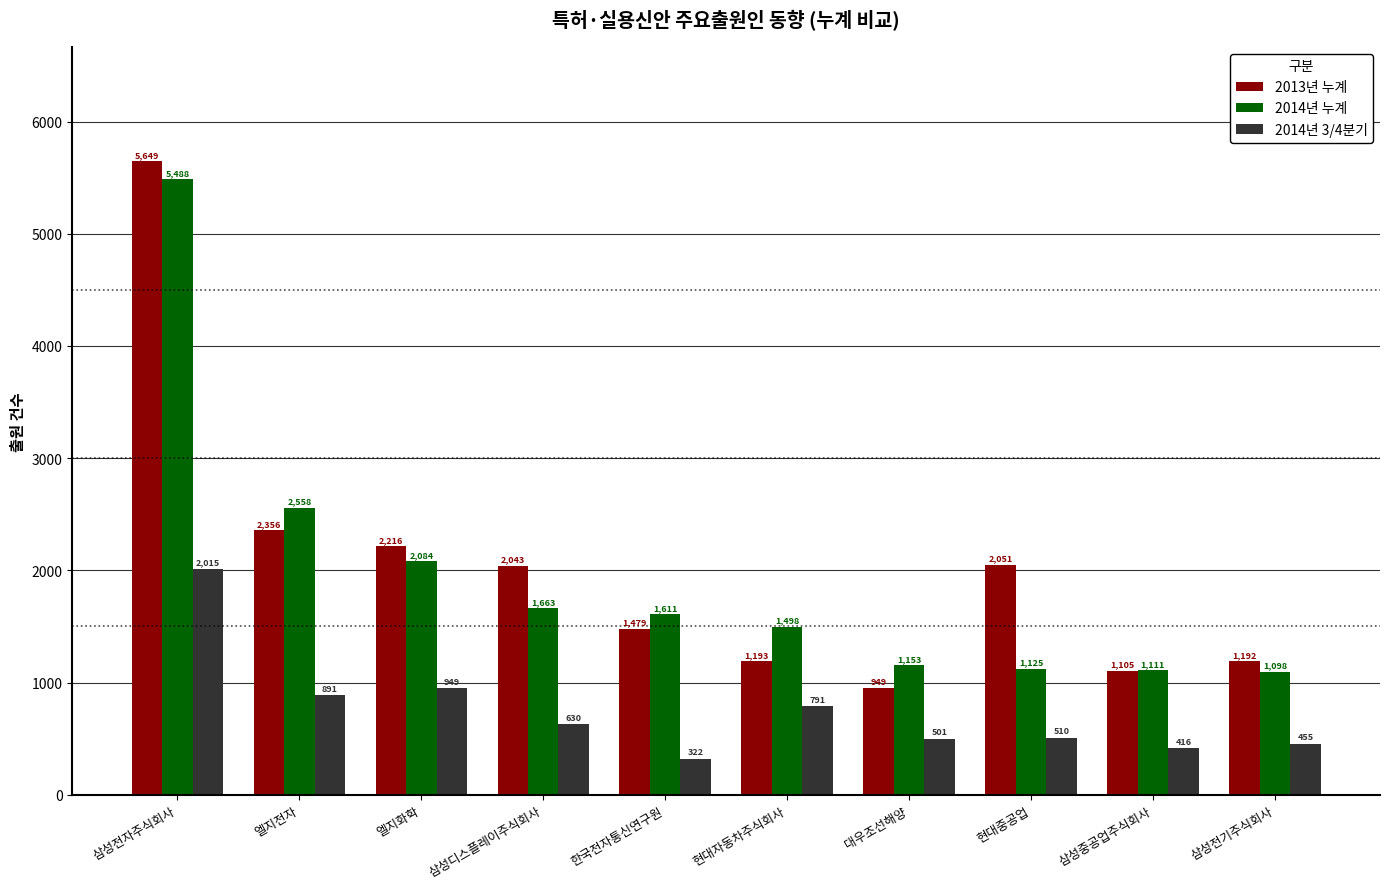

What are all the series names shown in the legend?

2013년 누계, 2014년 누계, 2014년 3/4분기